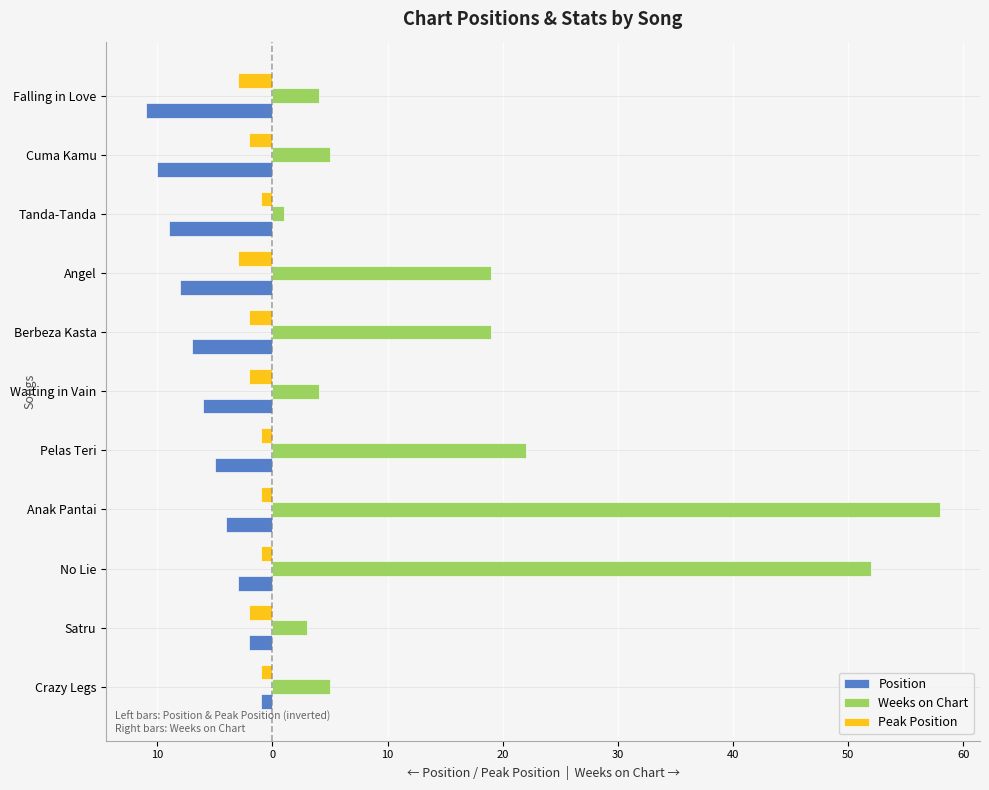

What are all the series names shown in the legend?

Position, Weeks on Chart, Peak Position